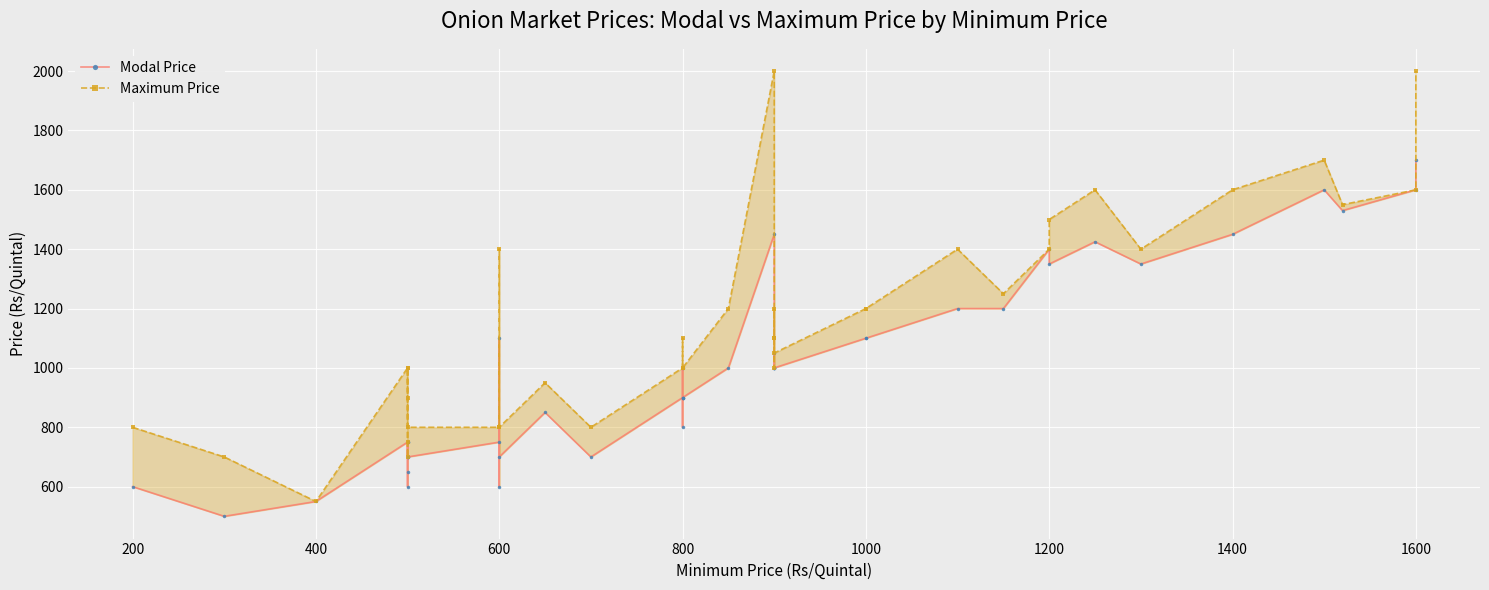

What are all the series names shown in the legend?

Modal Price, Maximum Price